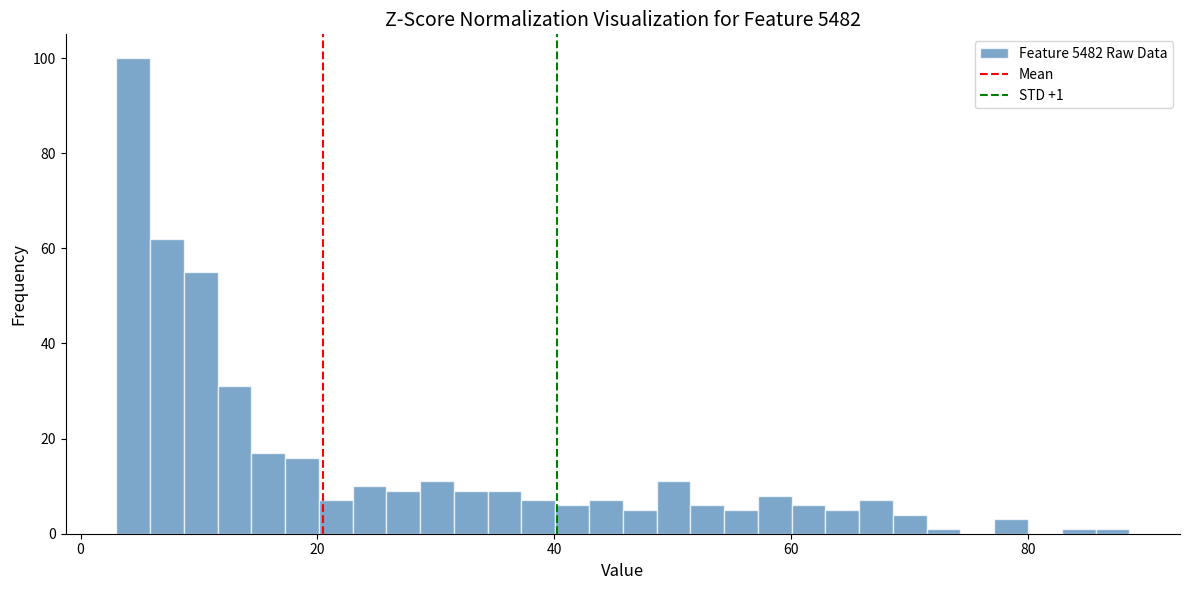

Read against the x-axis, roughly where is the centre of the tallest bar?

4